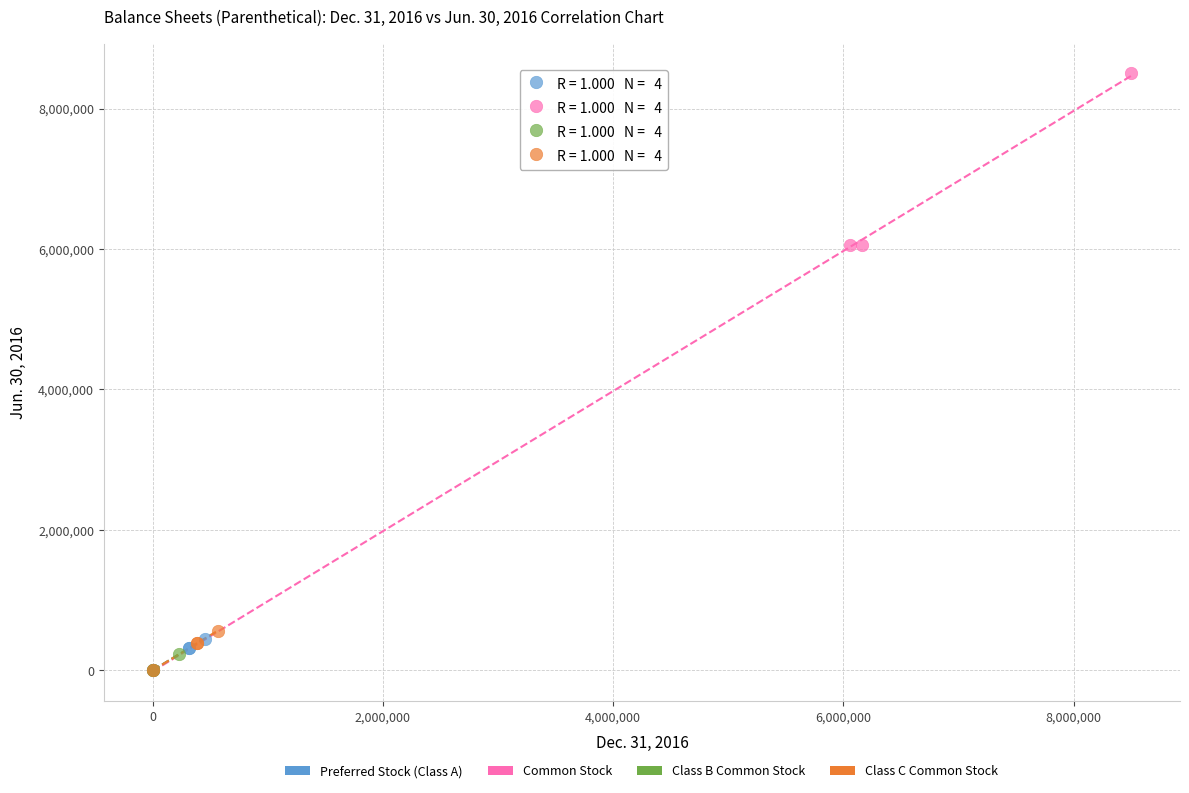

Which series reaches the maximum Y coordinate?

Common Stock